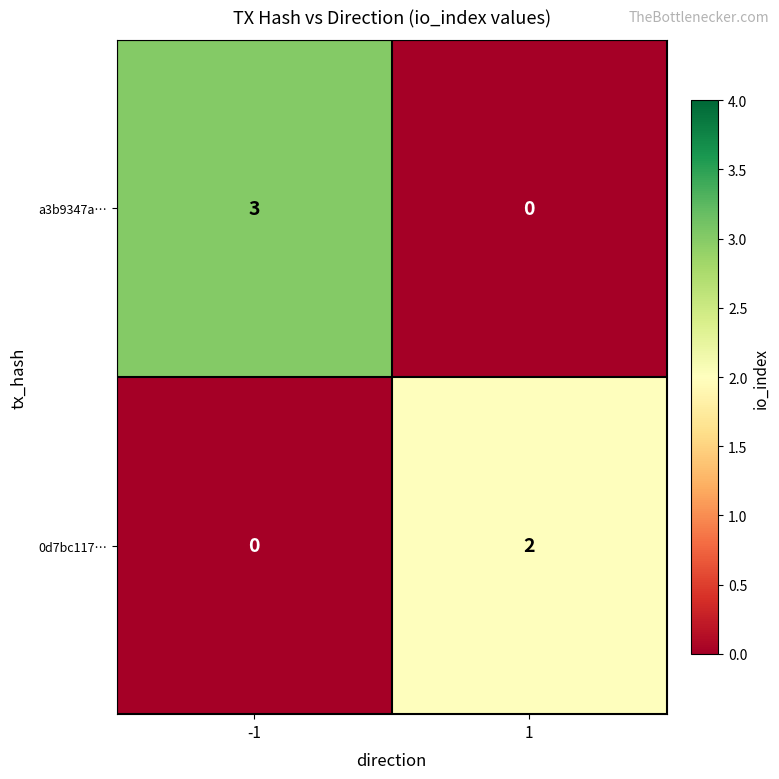

Reading left to right, list all the values displayed in this chart.

a3b9347a…: 3	0
0d7bc117…: 0	2